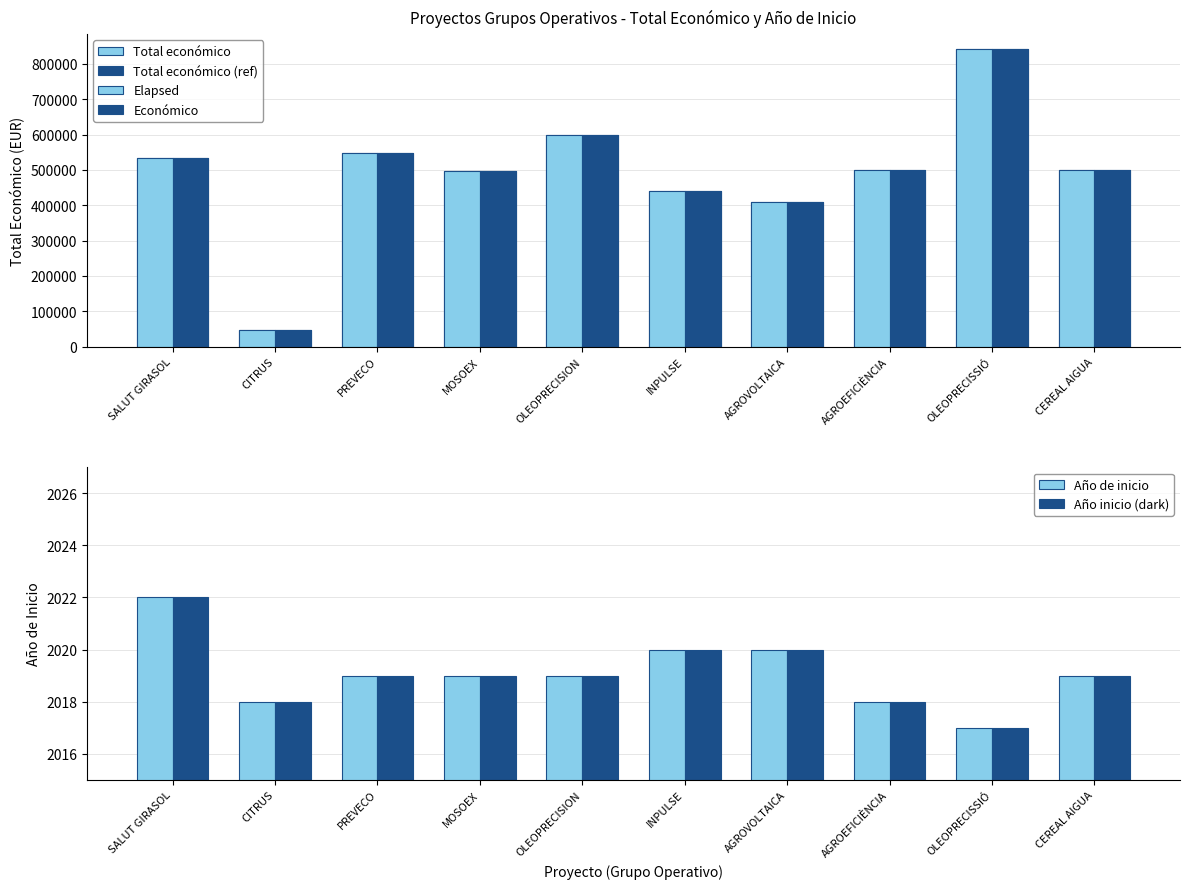

Reading left to right, what are all the values shown in this chart?

Total económico: SALUT GIRASOL=533449	CITRUS=46300	PREVECO=547512	MOSOEX=497232	OLEOPRECISION=599644	INPULSE=439594	AGROVOLTAICA=410154	AGROEFICIÈNCIA=498488	OLEOPRECISSIÓ=842014	CEREAL AIGUA=499930
Total económico (ref): SALUT GIRASOL=533449	CITRUS=46300	PREVECO=547512	MOSOEX=497232	OLEOPRECISION=599644	INPULSE=439594	AGROVOLTAICA=410154	AGROEFICIÈNCIA=498488	OLEOPRECISSIÓ=842014	CEREAL AIGUA=499930
Elapsed: SALUT GIRASOL=533449	CITRUS=46300	PREVECO=547512	MOSOEX=497232	OLEOPRECISION=599644	INPULSE=439594	AGROVOLTAICA=410154	AGROEFICIÈNCIA=498488	OLEOPRECISSIÓ=842014	CEREAL AIGUA=499930
Económico: SALUT GIRASOL=533449	CITRUS=46300	PREVECO=547512	MOSOEX=497232	OLEOPRECISION=599644	INPULSE=439594	AGROVOLTAICA=410154	AGROEFICIÈNCIA=498488	OLEOPRECISSIÓ=842014	CEREAL AIGUA=499930
Año de inicio: SALUT GIRASOL=2022	CITRUS=2018	PREVECO=2019	MOSOEX=2019	OLEOPRECISION=2019	INPULSE=2020	AGROVOLTAICA=2020	AGROEFICIÈNCIA=2018	OLEOPRECISSIÓ=2017	CEREAL AIGUA=2019
Año inicio (ref): SALUT GIRASOL=2022	CITRUS=2018	PREVECO=2019	MOSOEX=2019	OLEOPRECISION=2019	INPULSE=2020	AGROVOLTAICA=2020	AGROEFICIÈNCIA=2018	OLEOPRECISSIÓ=2017	CEREAL AIGUA=2019